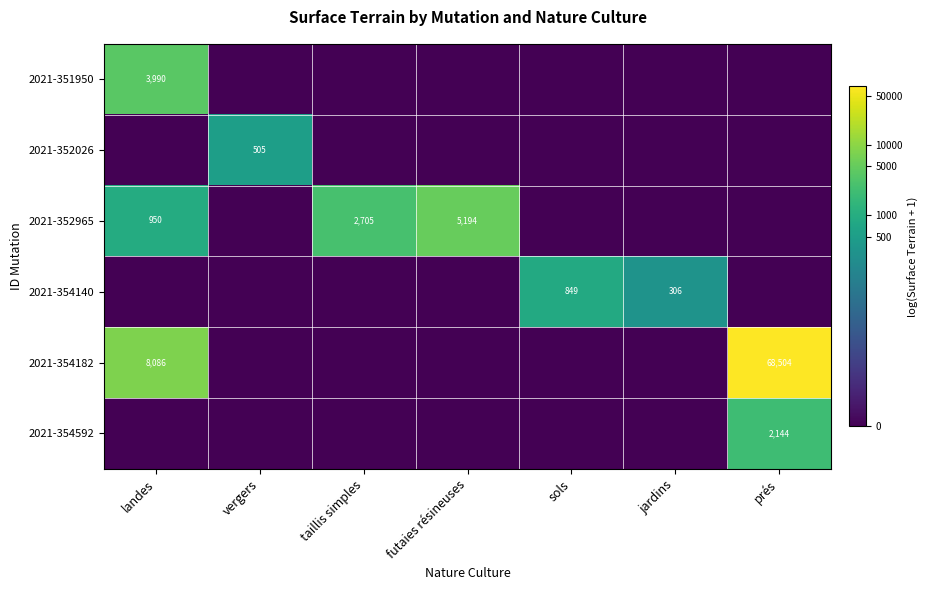

At which category does the chart reach its peak across all series?

prés